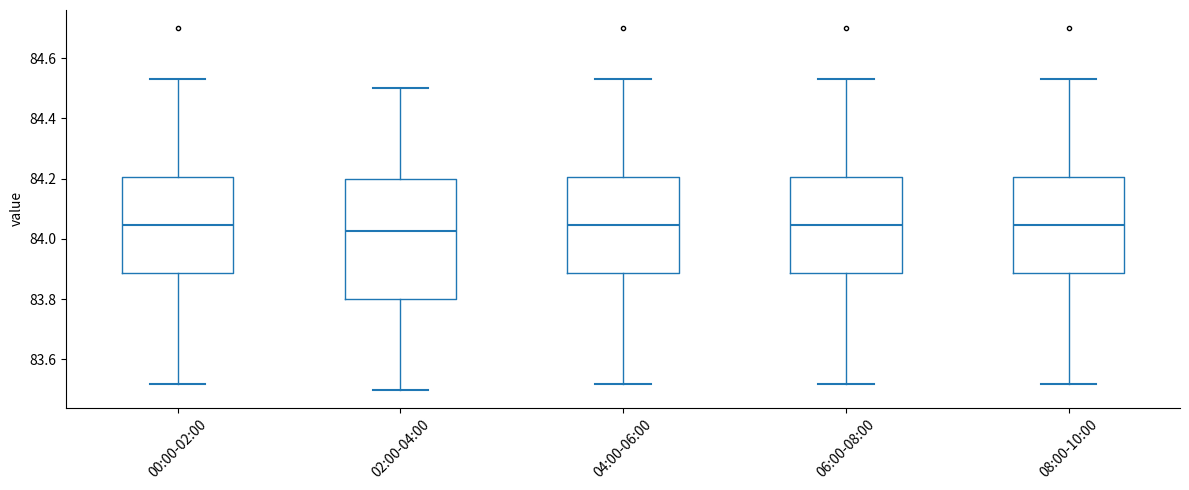

Reading left to right, read every box against the y-axis: the position of its median line, the range the box covers, and the ends of its whiskers. The values are not printed on the chart, so give them approximately, as read against the axis.

00:00-02:00: median 84.04, box 83.88 to 84.20, whiskers 83.52 to 84.54
02:00-04:00: median 84.02, box 83.80 to 84.20, whiskers 83.50 to 84.50
04:00-06:00: median 84.04, box 83.88 to 84.20, whiskers 83.52 to 84.54
06:00-08:00: median 84.04, box 83.88 to 84.20, whiskers 83.52 to 84.54
08:00-10:00: median 84.04, box 83.88 to 84.20, whiskers 83.52 to 84.54